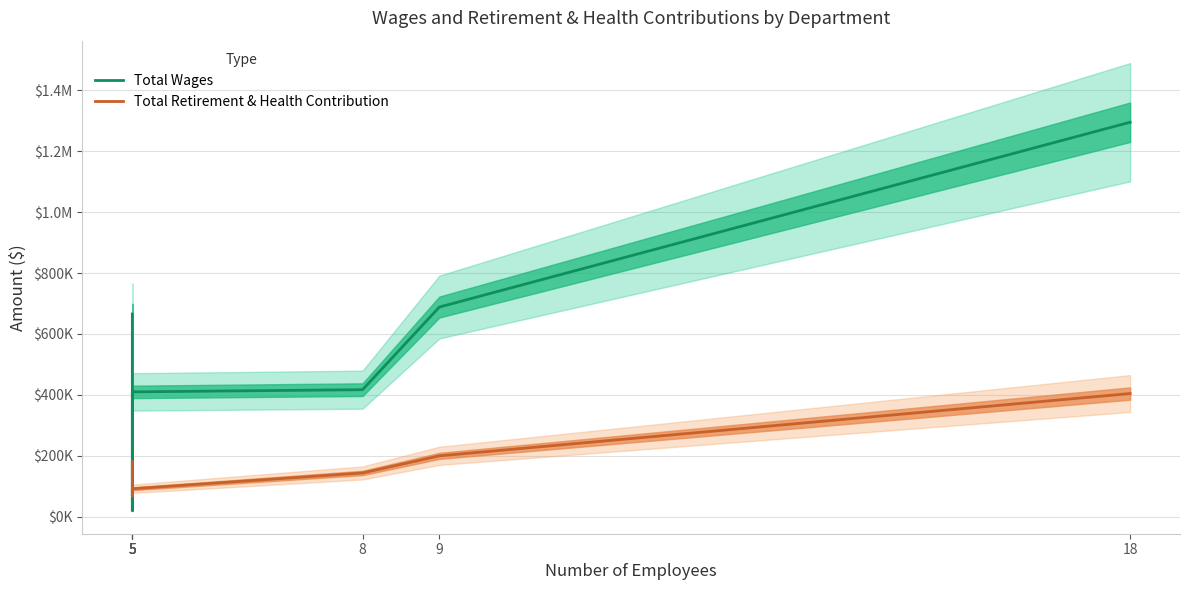

Reading left to right, extract all data points from this chart.

Total Wages: 665463	20318	268637	409537	416792	688224	1295308
Total Retirement & Health Contribution: 180404	90063	67673	91347	143315	199456	404150